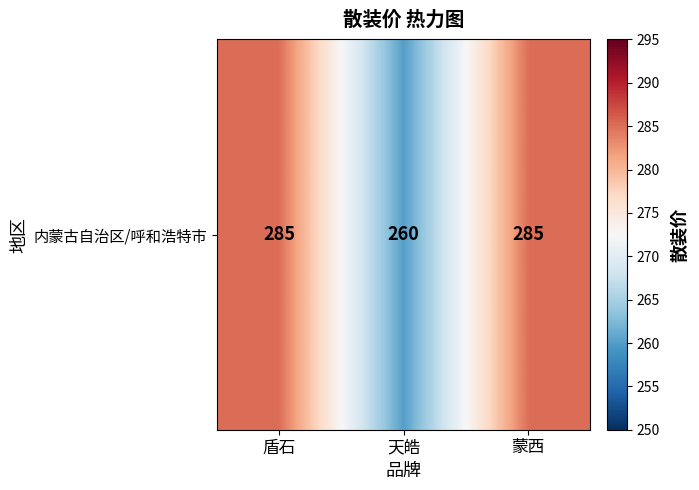

The value at 天皓 is 84. True or false?

False